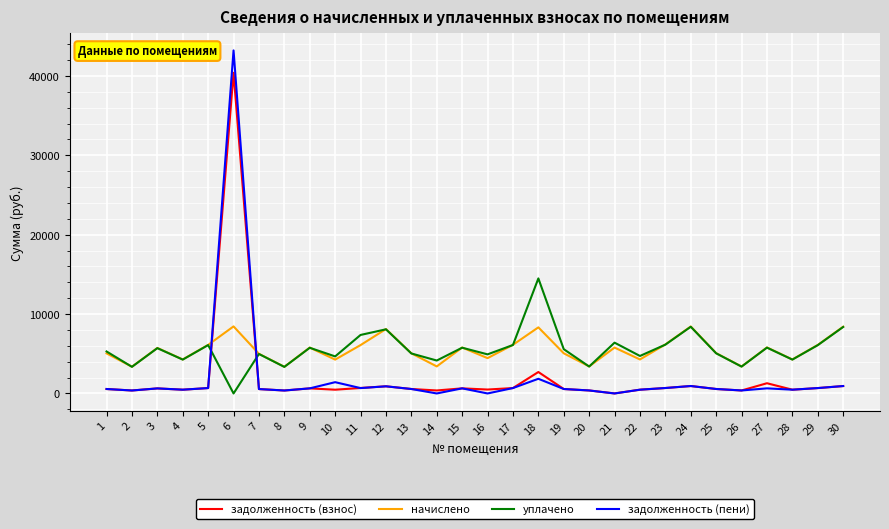

What is the highest value of the задолженность (пени) series?

43222.1